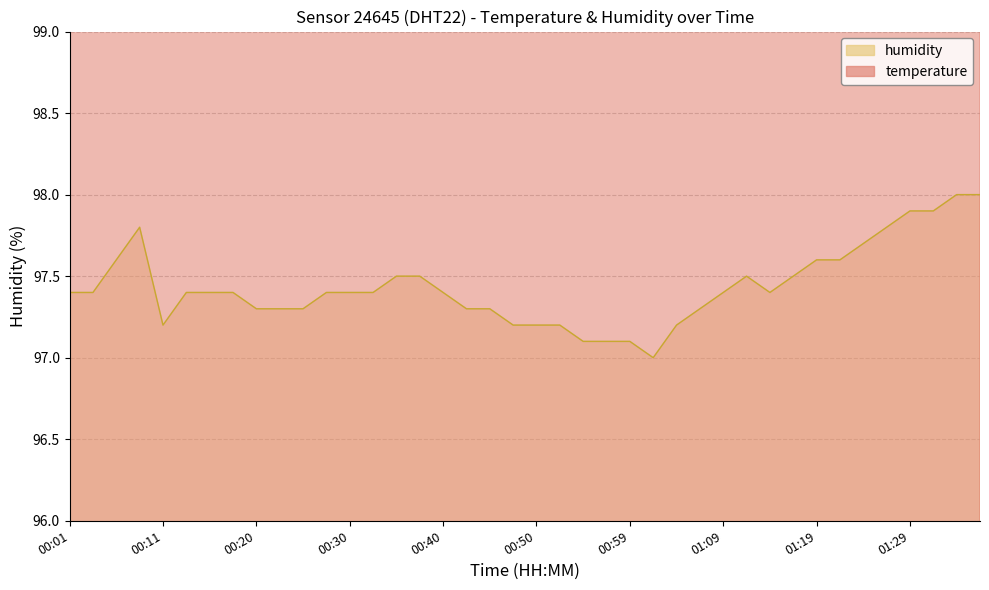

What are all the series names shown in the legend?

temperature, humidity